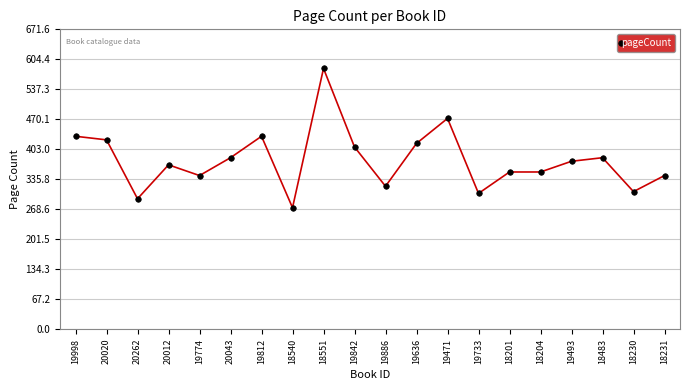

At which category does the data reach its first local peak?

20012